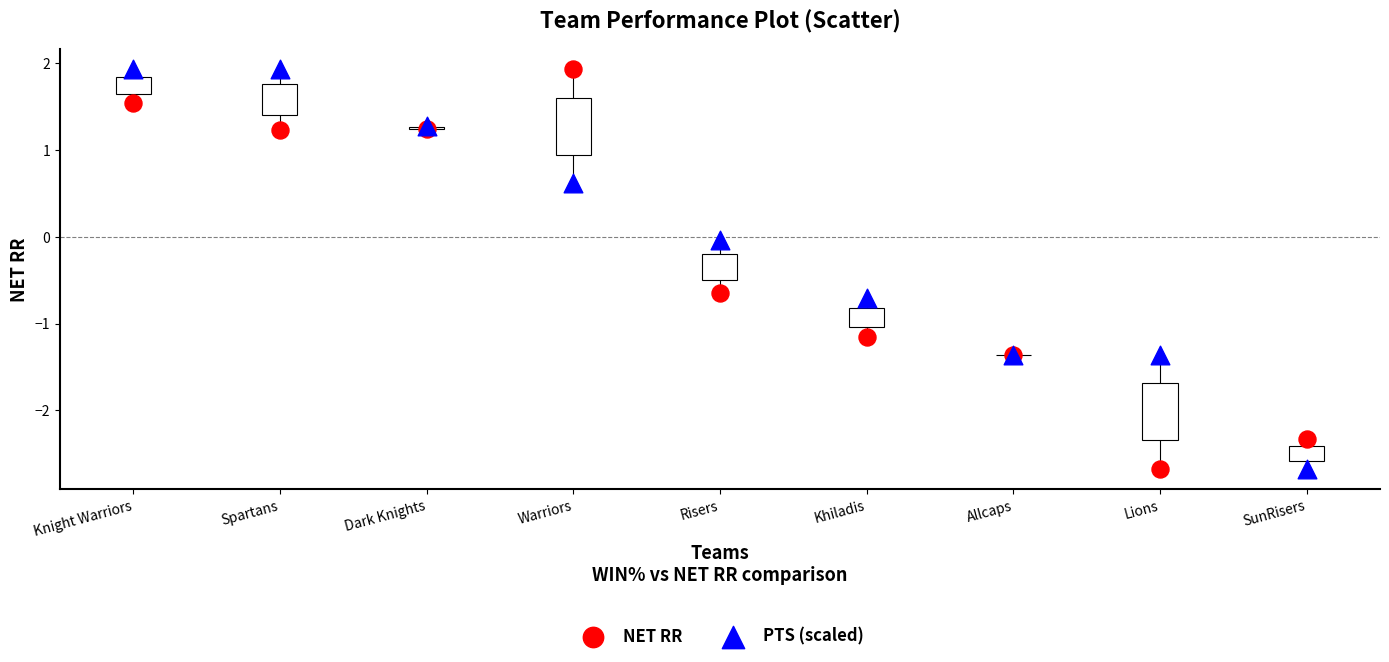

What is the X range (max minus min) for the scatter plot?

8.0